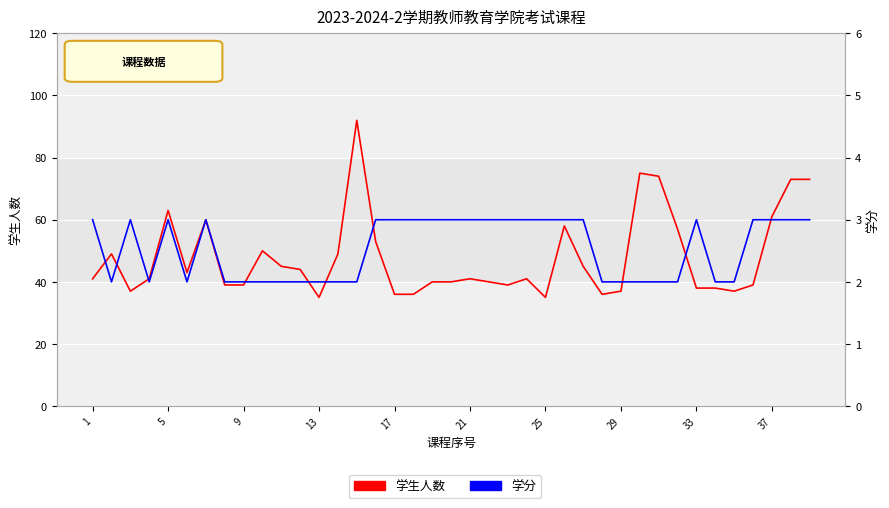

How many lines are shown in the chart?

2